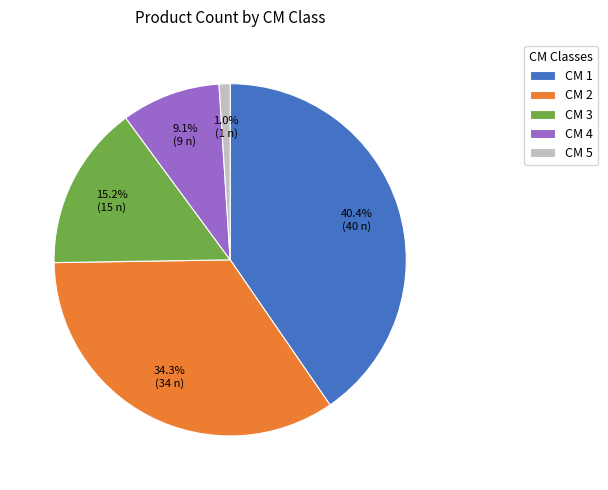

What is the largest slice in the pie chart?

CM 1